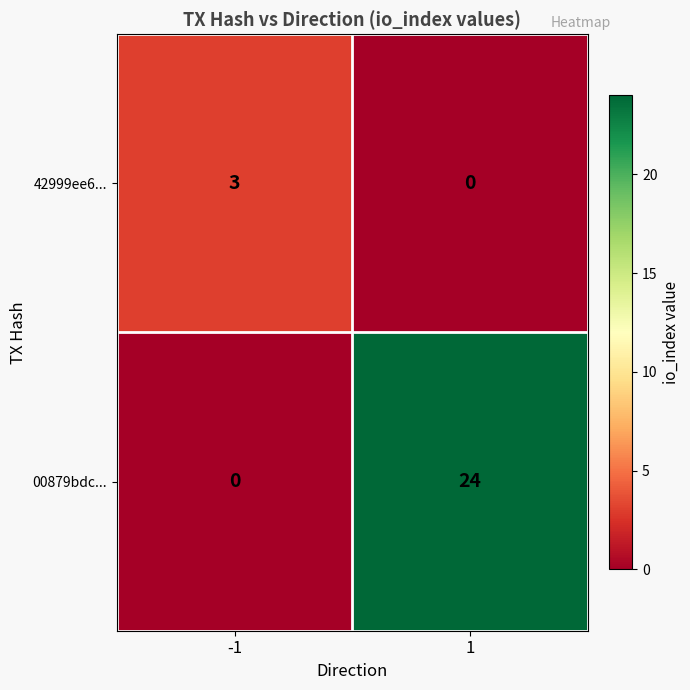

What is the highest value of the 00879bdc... series?

24